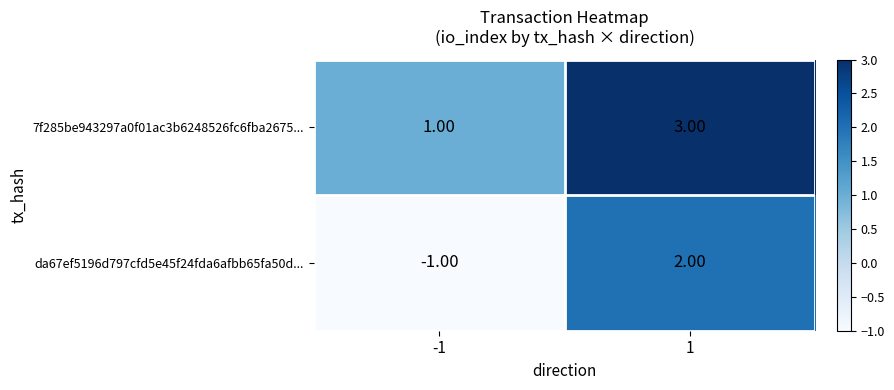

At -1, list the series in order from largest to smallest.

7f285be943297a0f01ac3b6248526fc6fba2675..., da67ef5196d797cfd5e45f24fda6afbb65fa50d...